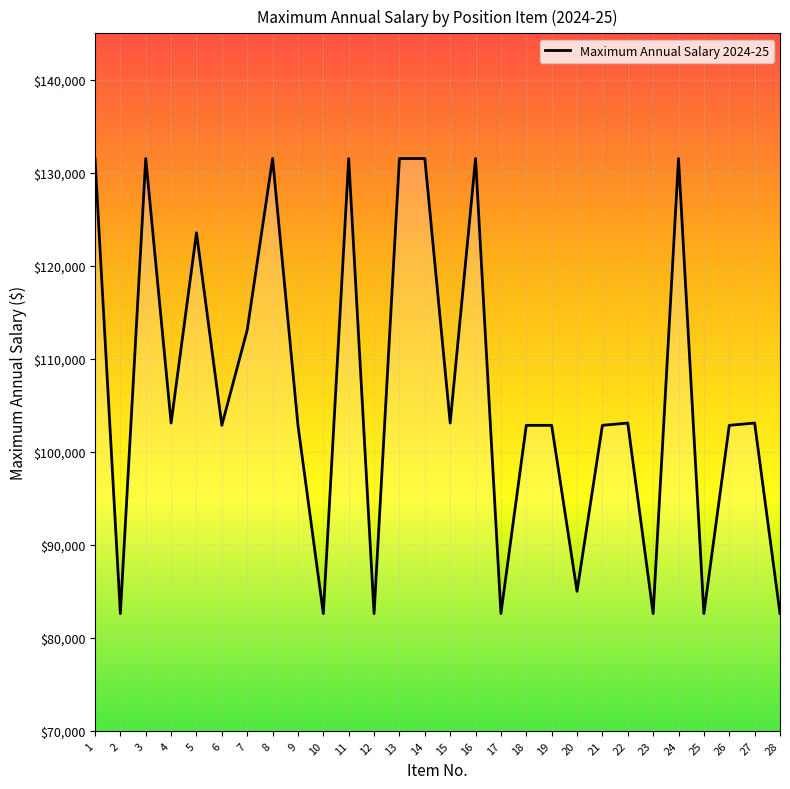

True or false: the data has more than 2 interior local peaks.

True